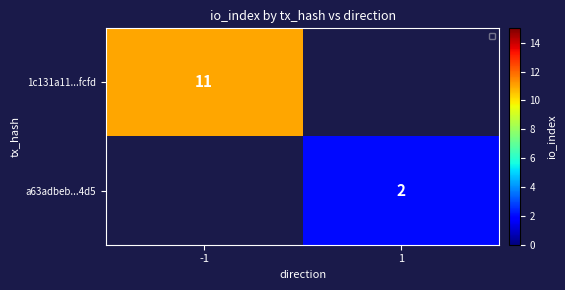

The a63adbeb...4d5 series shows 2 at 1. True or false?

True